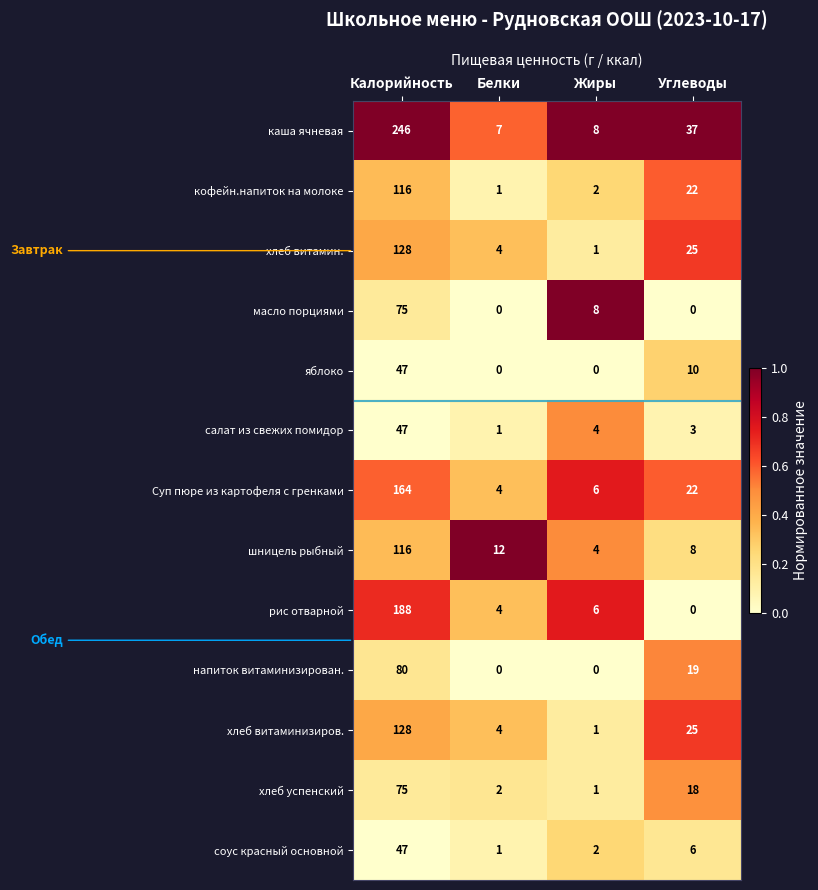

What value does the рис отварной series have at Жиры, to the nearest 5?

5